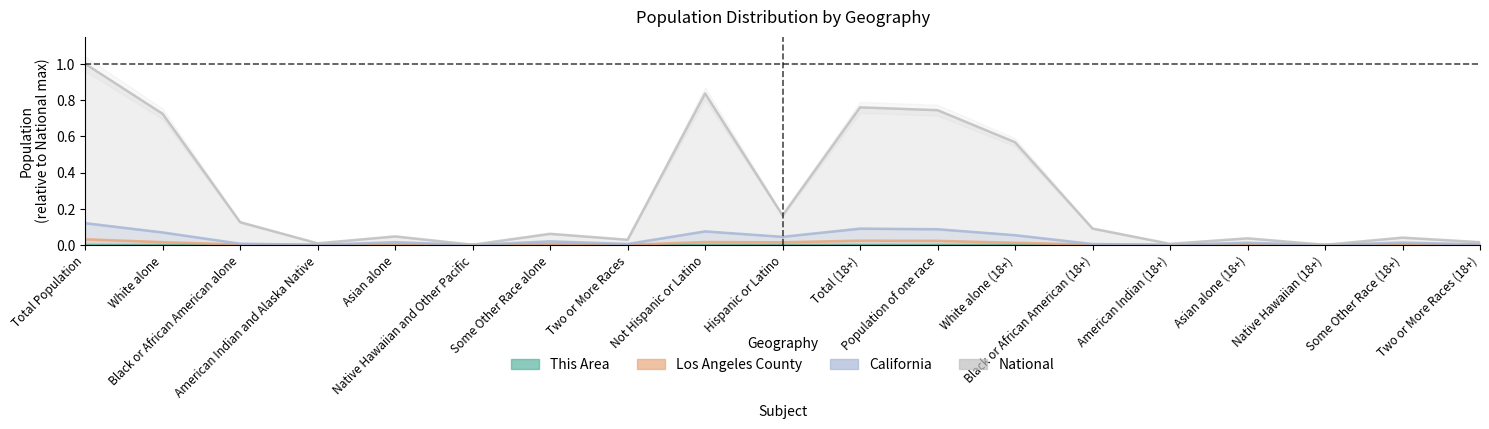

Where is National nearest to the value 0?

Native Hawaiian (18+)